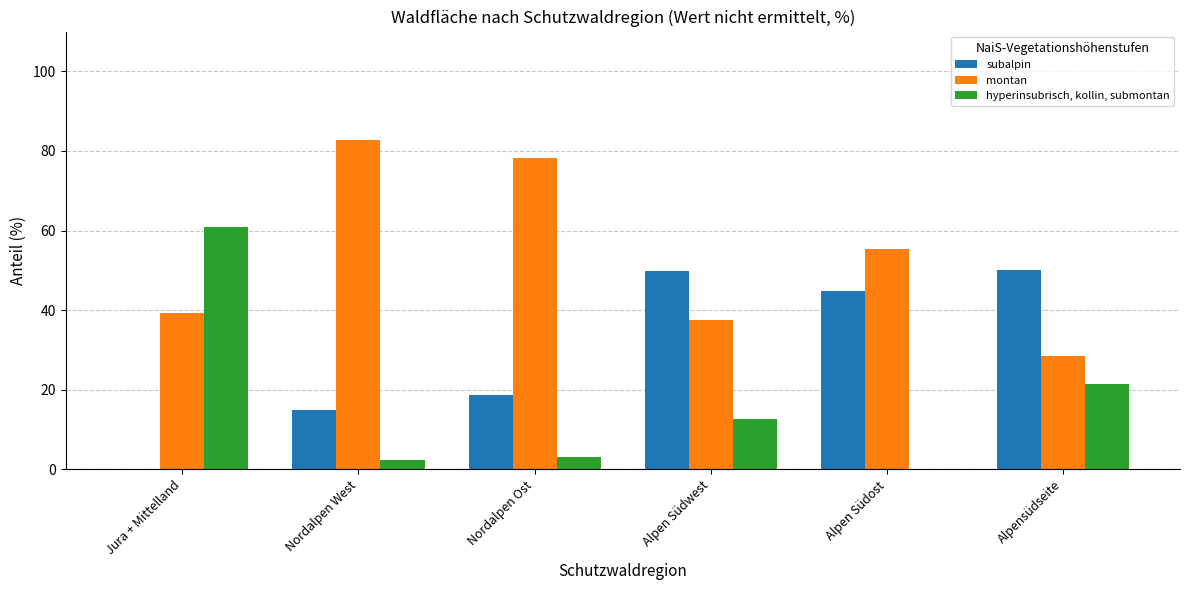

Is the value of hyperinsubrisch, kollin, submontan at Jura + Mittelland greater than the value of subalpin at Alpensüdseite?

Yes